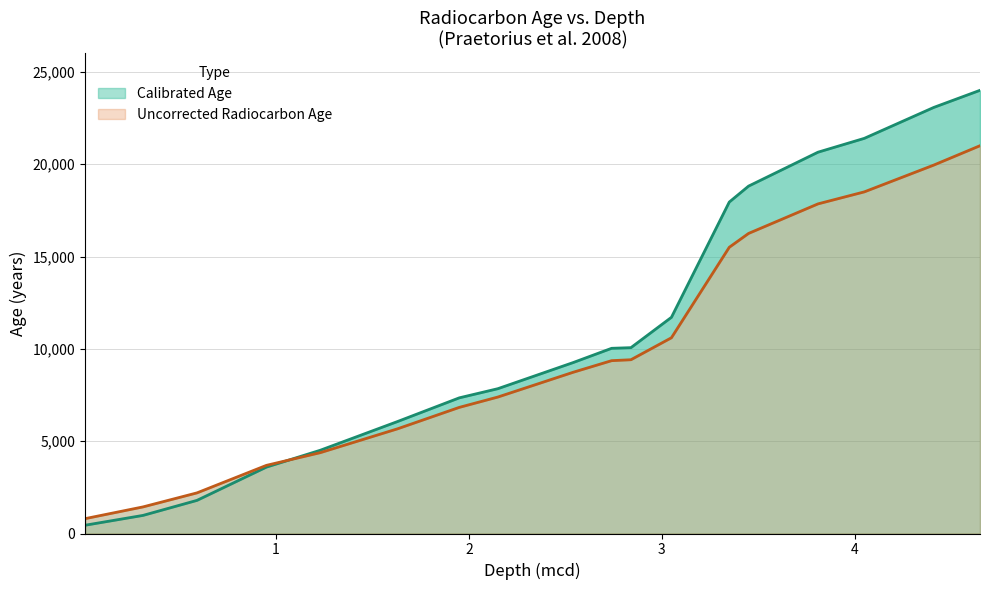

Which category has the highest value across all series?

4.65